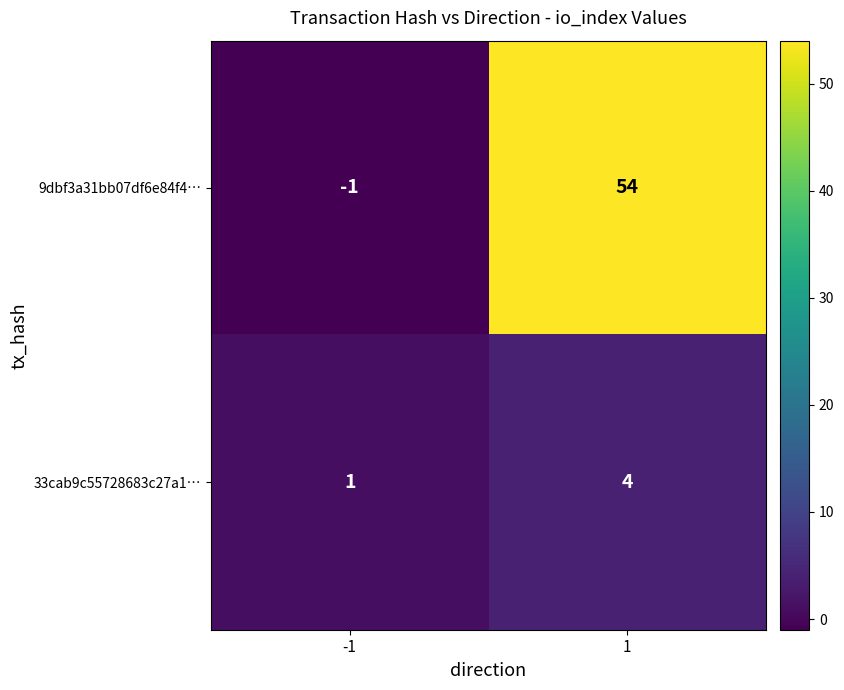

Which series has the largest range (max minus min)?

9dbf3a31bb07df6e84f4…